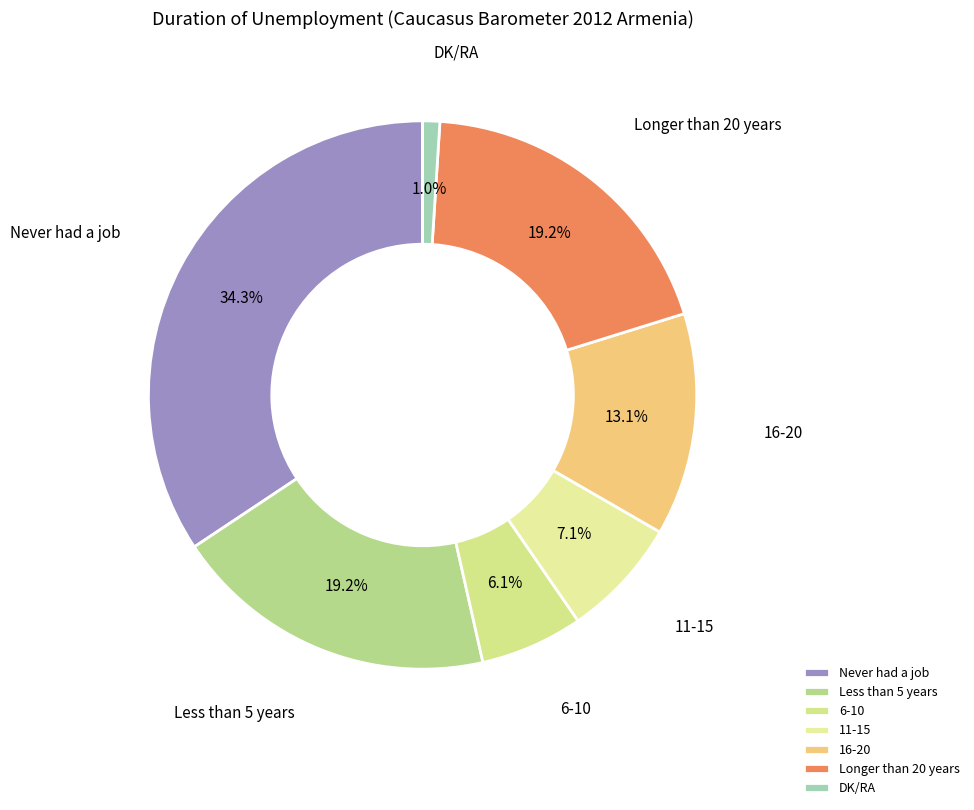

Combined, do 6-10 and 16-20 account for over 50%?

No